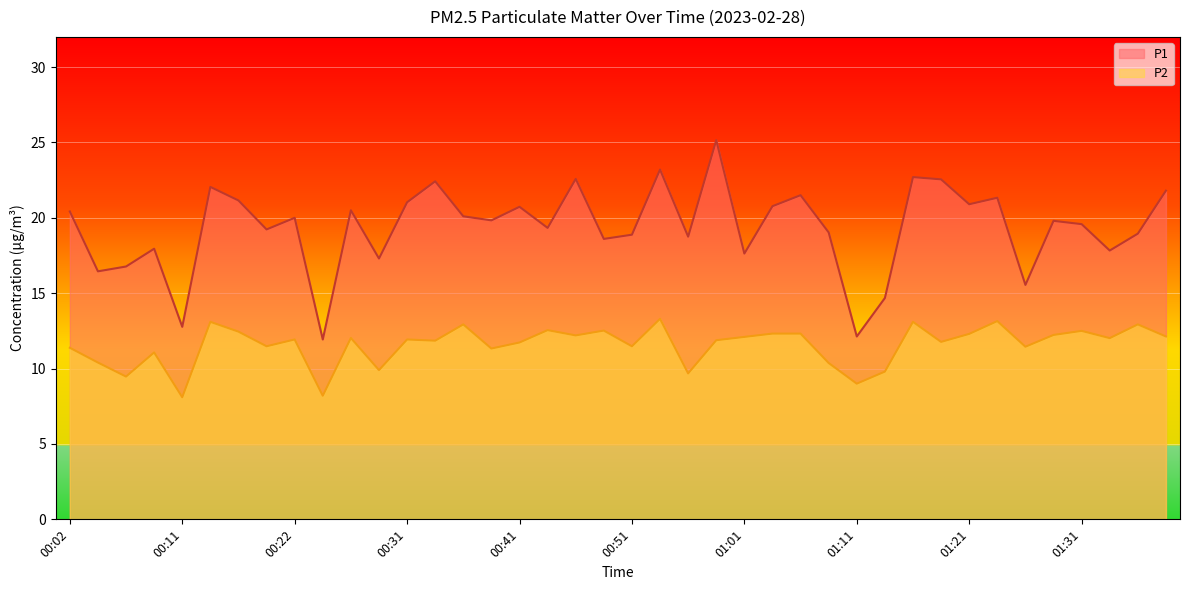

Reading left to right, list all the values displayed in this chart.

P1: 00:02=20.4	00:04=16.4	00:06=16.8	00:09=17.9	00:11=12.8	00:14=22.1	00:17=21.1	00:19=19.2	00:22=20.0	00:24=11.9	00:26=20.5	00:29=17.3	00:31=21.0	00:34=22.4	00:36=20.1	00:39=19.8	00:41=20.7	00:44=19.3	00:46=22.6	00:49=18.6	00:51=18.9	00:54=23.2	00:56=18.8	00:59=25.1	01:01=17.6	01:04=20.8	01:06=21.5	01:09=19.0	01:11=12.1	01:14=14.7	01:16=22.7	01:19=22.6	01:21=20.9	01:24=21.3	01:26=15.6	01:29=19.8	01:31=19.6	01:34=17.8	01:36=18.9	01:39=21.8
P2: 00:02=11.4	00:04=10.4	00:06=9.5	00:09=11.1	00:11=8.1	00:14=13.1	00:17=12.4	00:19=11.5	00:22=11.9	00:24=8.2	00:26=12.0	00:29=9.9	00:31=11.9	00:34=11.8	00:36=12.9	00:39=11.3	00:41=11.7	00:44=12.6	00:46=12.2	00:49=12.5	00:51=11.5	00:54=13.3	00:56=9.7	00:59=11.9	01:01=12.1	01:04=12.3	01:06=12.3	01:09=10.4	01:11=9.0	01:14=9.8	01:16=13.1	01:19=11.8	01:21=12.3	01:24=13.2	01:26=11.4	01:29=12.2	01:31=12.5	01:34=12.0	01:36=12.9	01:39=12.1